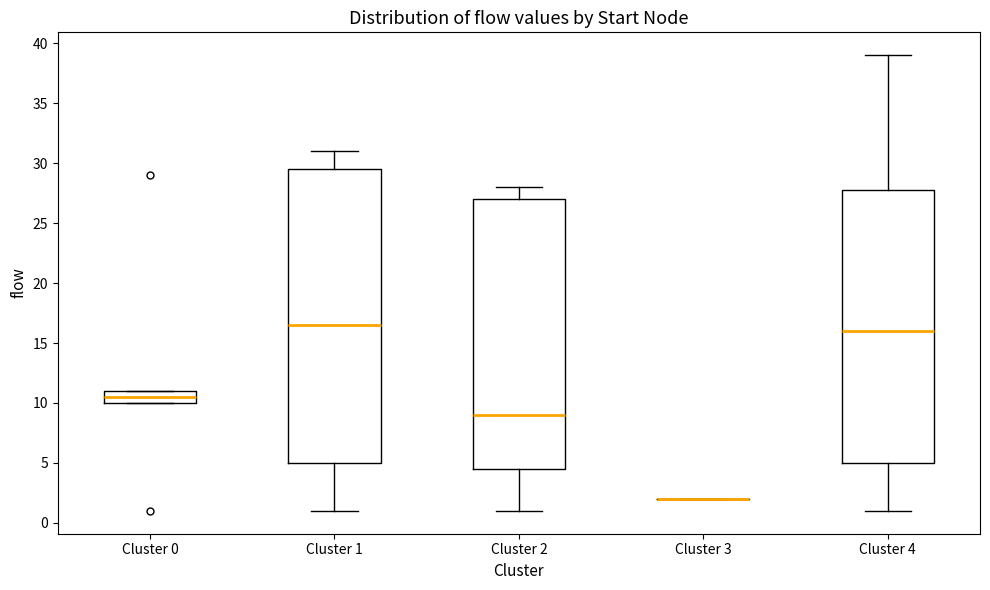

Reading left to right, read every box against the y-axis: the position of its median line, the range the box covers, and the ends of its whiskers. The values are not printed on the chart, so give them approximately, as read against the axis.

Cluster 0: median 10.5, box 10.0 to 11.0, whiskers 10.0 to 11.0
Cluster 1: median 16.5, box 5.0 to 29.5, whiskers 1.0 to 31.0
Cluster 2: median 9.0, box 4.5 to 27.0, whiskers 1.0 to 28.0
Cluster 3: box collapsed to a line at 2.0, whiskers 2.0 to 2.0
Cluster 4: median 16.0, box 5.0 to 28.0, whiskers 1.0 to 39.0